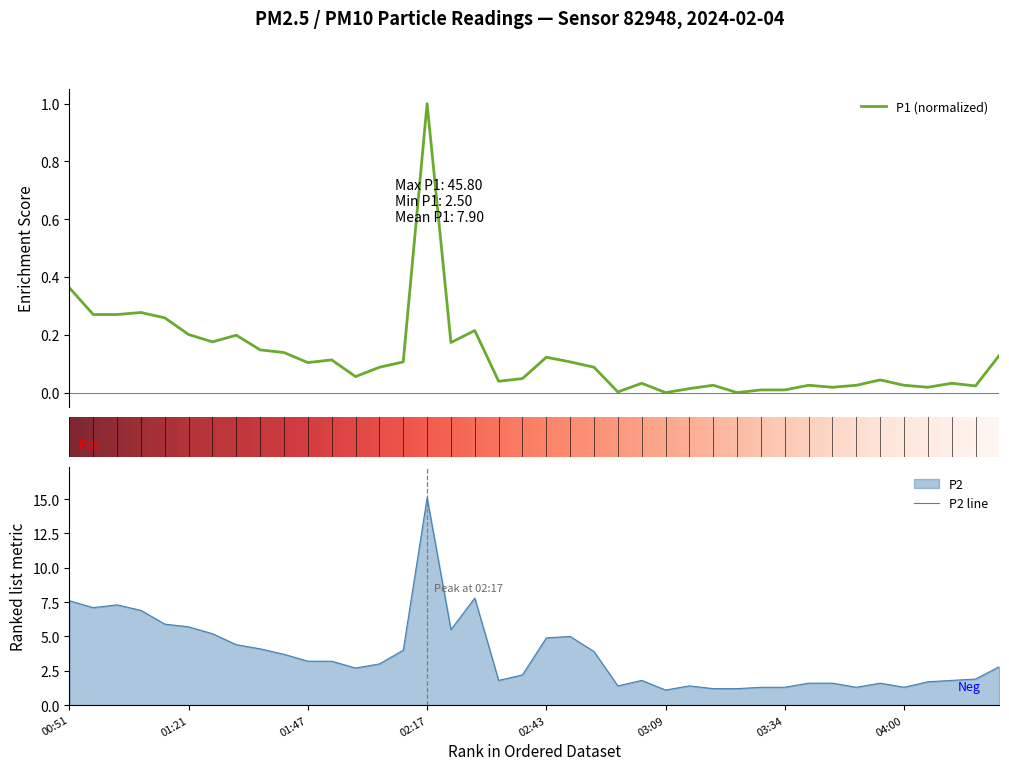

Reading left to right, transcribe all the data shown in this chart.

P1: 00:51=0.4	01:01=0.3	01:06=0.3	01:11=0.3	01:16=0.3	01:21=0.2	01:26=0.2	01:31=0.2	01:36=0.1	01:41=0.1	01:47=0.1	01:52=0.1	01:57=0.1	02:02=0.1	02:12=0.1	02:17=1.0	02:23=0.2	02:28=0.2	02:33=0.0	02:38=0.0	02:43=0.1	02:48=0.1	02:53=0.1	02:58=0.0	03:04=0.0	03:09=0.0	03:14=0.0	03:19=0.0	03:24=0.0	03:29=0.0	03:34=0.0	03:39=0.0	03:44=0.0	03:50=0.0	03:55=0.0	04:00=0.0	04:05=0.0	04:10=0.0	04:15=0.0	04:20=0.1
P2: 00:51=7.6	01:01=7.1	01:06=7.3	01:11=6.9	01:16=5.9	01:21=5.7	01:26=5.2	01:31=4.4	01:36=4.1	01:41=3.7	01:47=3.2	01:52=3.2	01:57=2.7	02:02=3.0	02:12=4.0	02:17=15.1	02:23=5.5	02:28=7.8	02:33=1.8	02:38=2.2	02:43=4.9	02:48=5.0	02:53=3.9	02:58=1.4	03:04=1.8	03:09=1.1	03:14=1.4	03:19=1.2	03:24=1.2	03:29=1.3	03:34=1.3	03:39=1.6	03:44=1.6	03:50=1.3	03:55=1.6	04:00=1.3	04:05=1.7	04:10=1.8	04:15=1.9	04:20=2.8